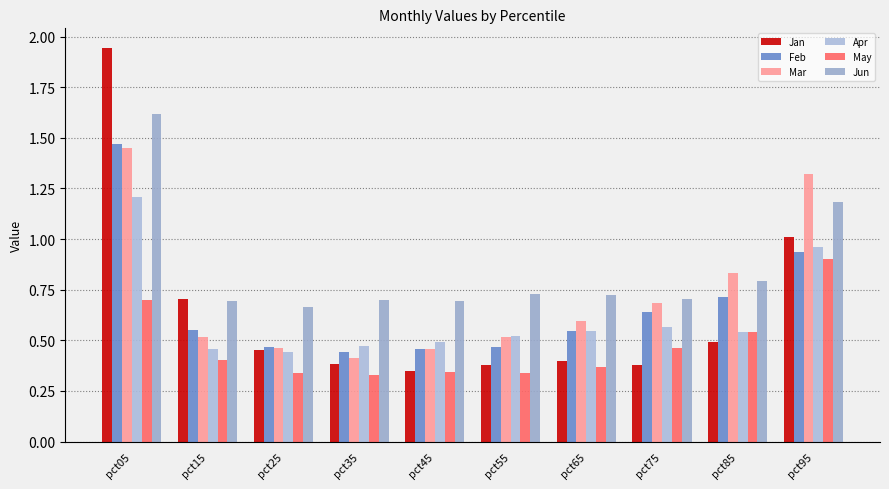

What is the smallest value displayed?

0.3